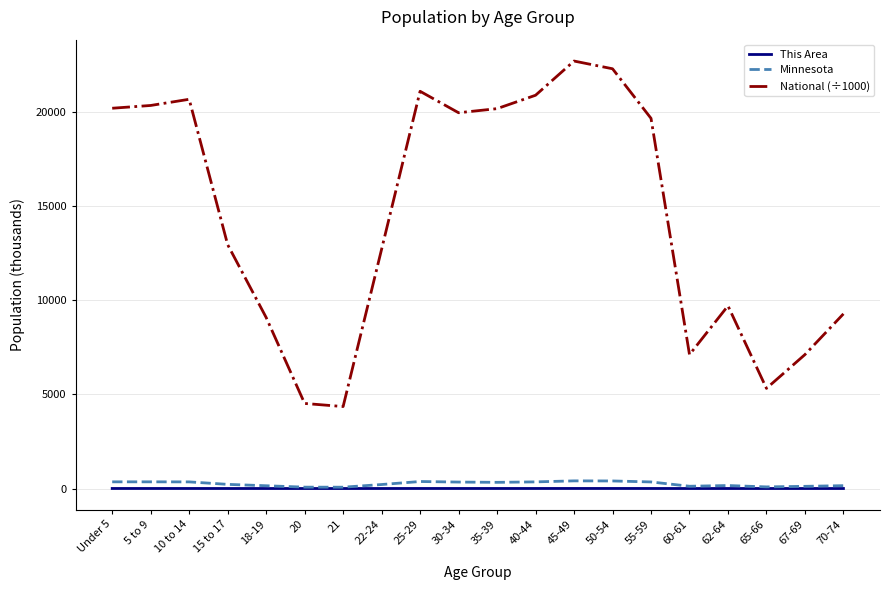

Which series has the largest range (max minus min)?

National (÷1000)